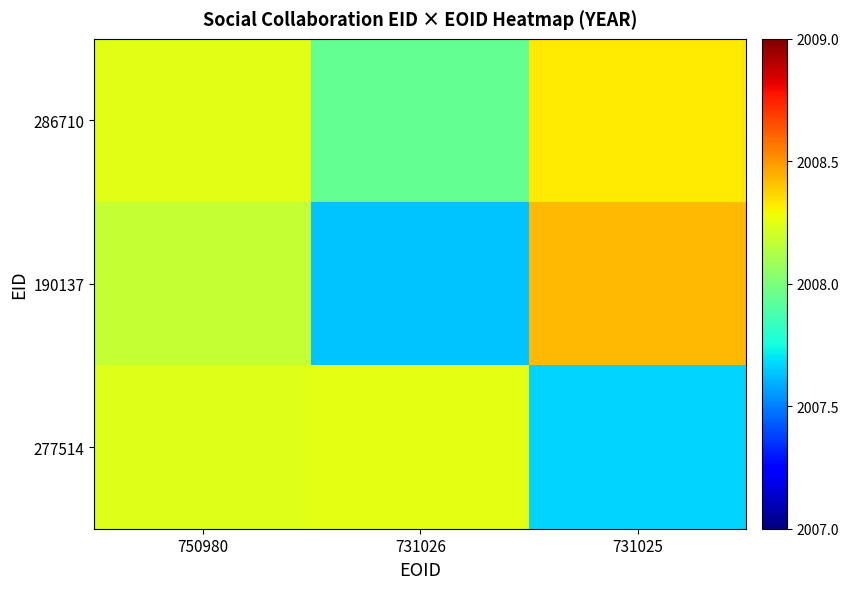

Reading left to right, extract all data points from this chart.

286710: 750980=2008.2	731026=2007.9	731025=2008.3
190137: 750980=2008.2	731026=2007.6	731025=2008.4
277514: 750980=2008.2	731026=2008.3	731025=2007.7